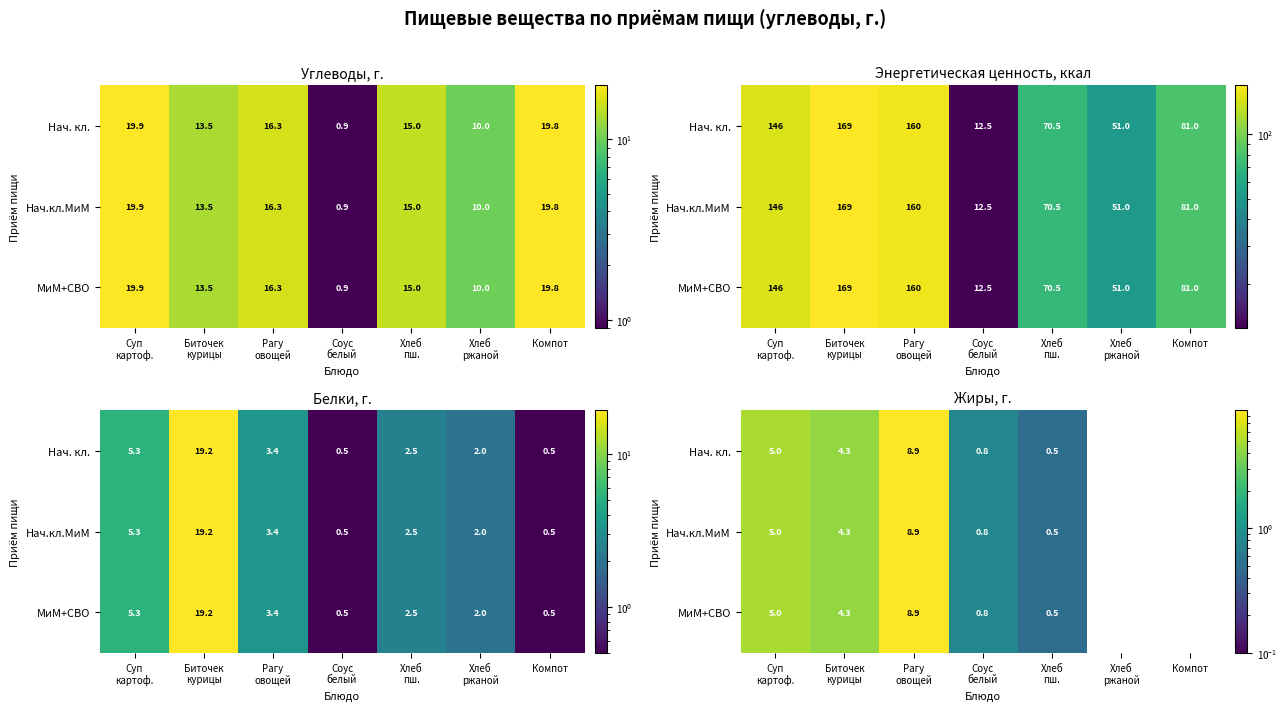

Which has a higher value, Суп
картоф. or Хлеб
ржаной?

Суп
картоф.